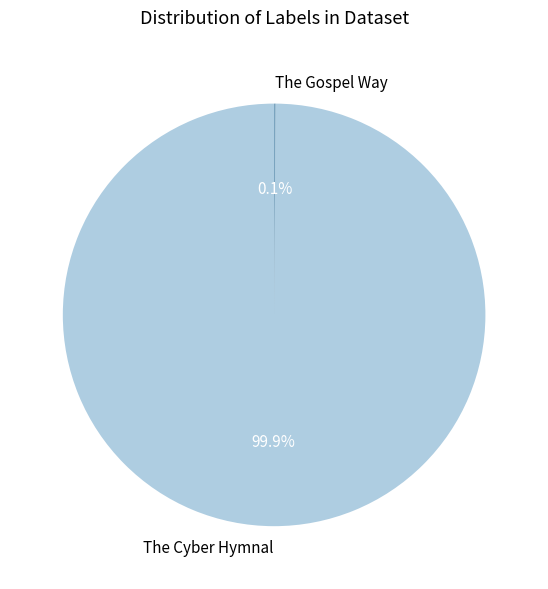

What is the largest slice in the pie chart?

The Cyber Hymnal